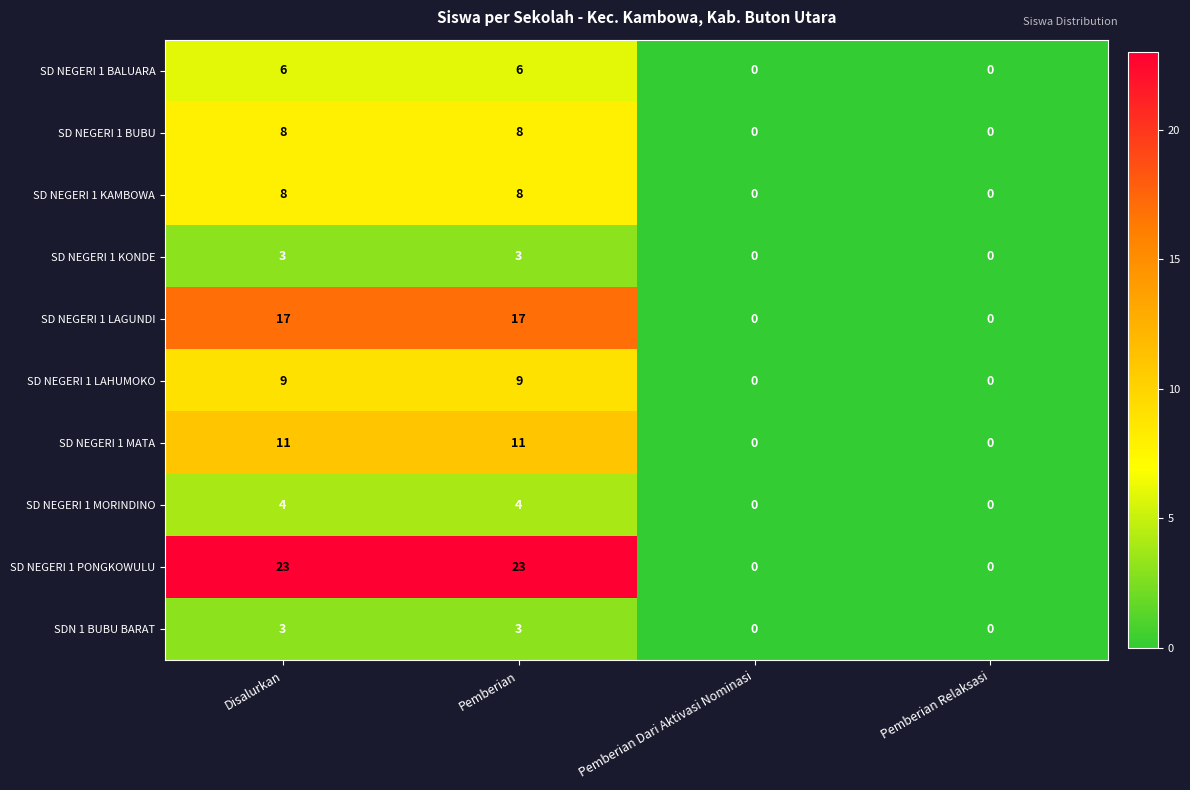

What is the sum of all SD NEGERI 1 LAGUNDI values?

34